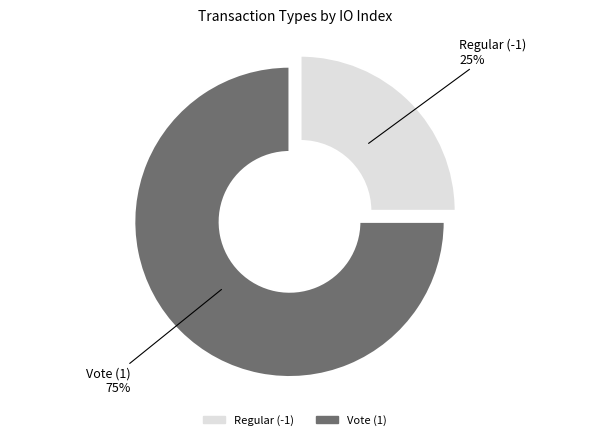

Combined, do Regular (-1) and Vote (1) account for over 50%?

Yes